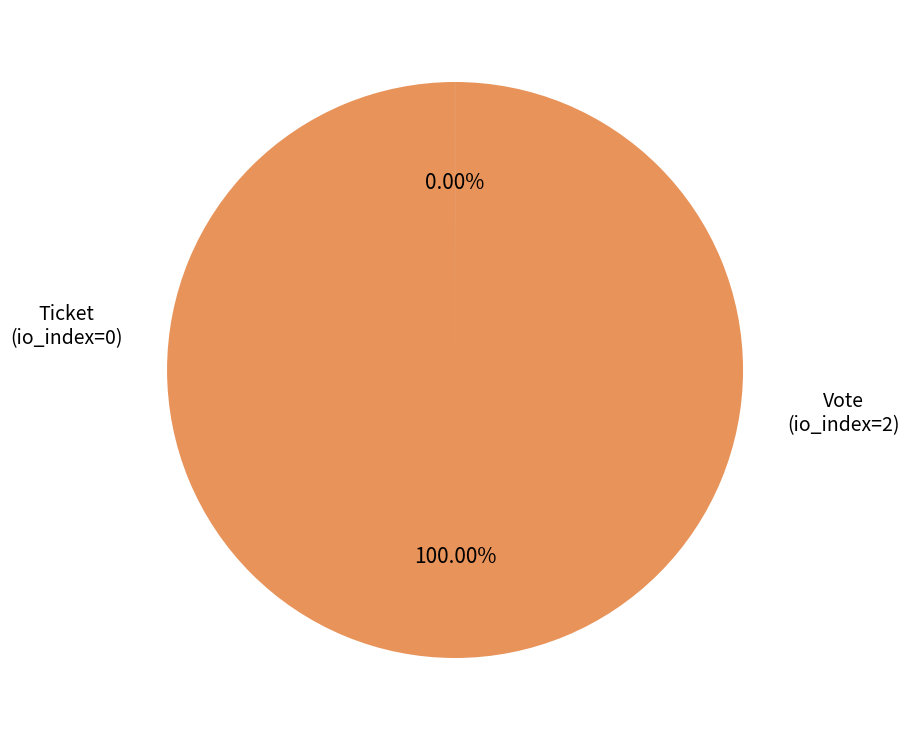

Rank the categories by value from highest to lowest.

Vote (io_index=2), Ticket (io_index=0)